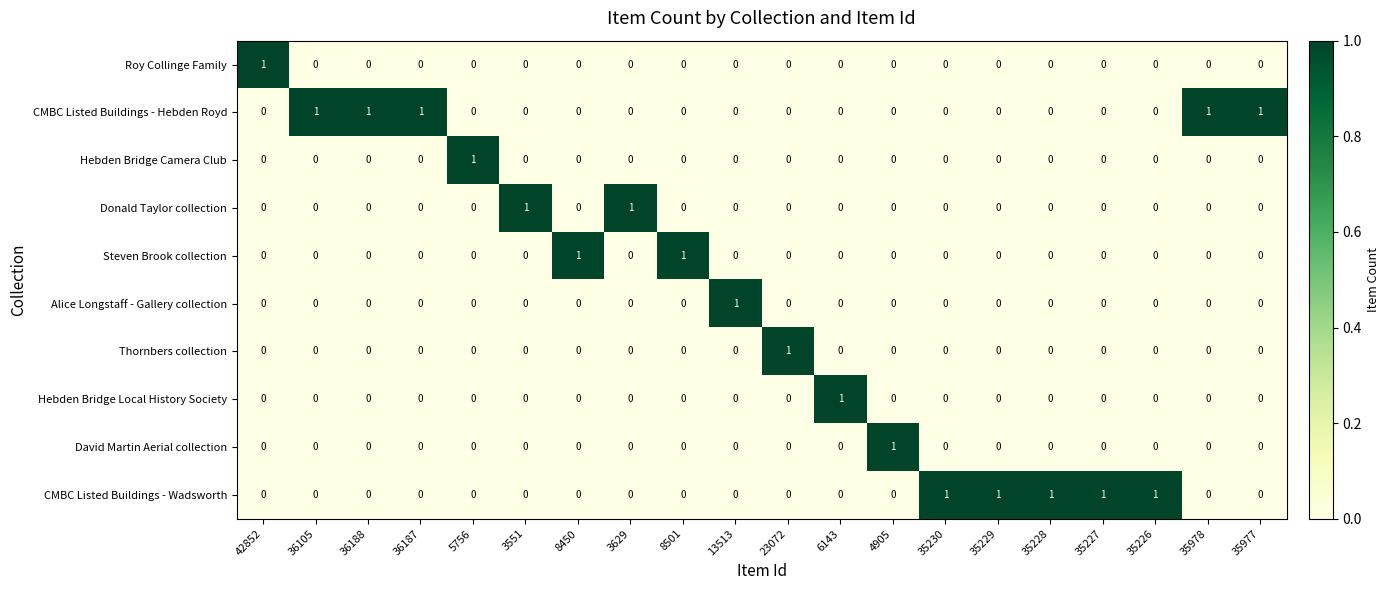

Which category has the highest value in the Hebden Bridge Local History Society series?

6143